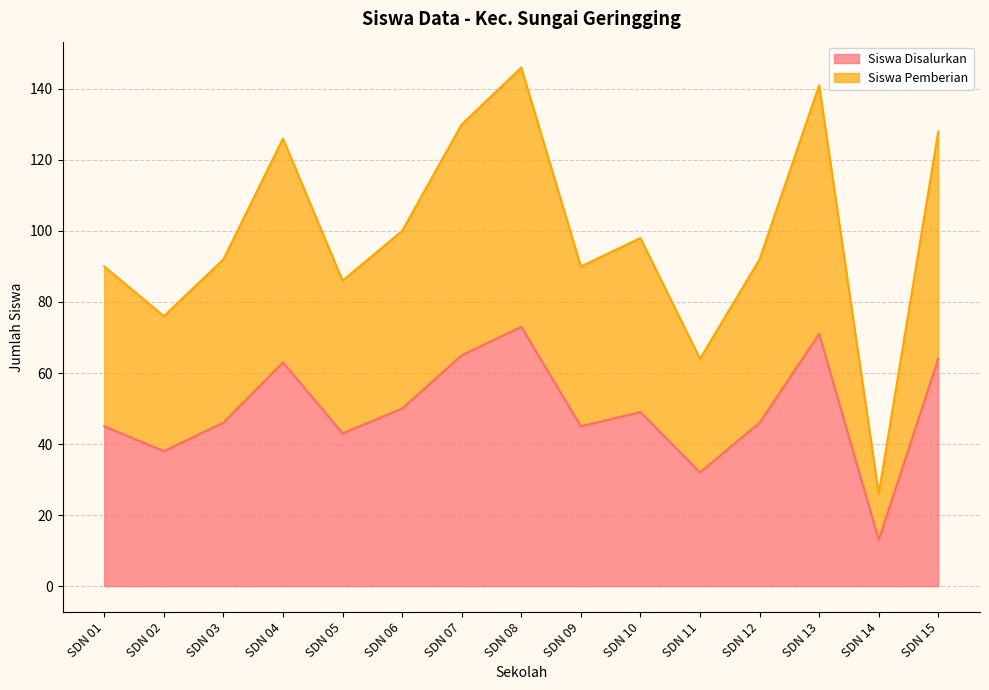

Reading left to right, transcribe all the data shown in this chart.

Siswa Disalurkan: 45	38	46	63	43	50	65	73	45	49	32	46	71	13	64
Siswa Pemberian: 90	76	92	126	86	100	130	146	90	98	64	92	141	26	128